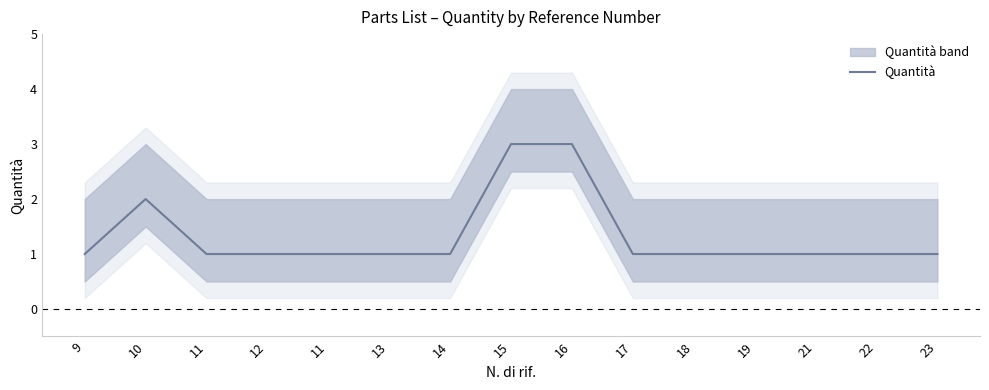

What is the sum of the values at 15 and 11?

4